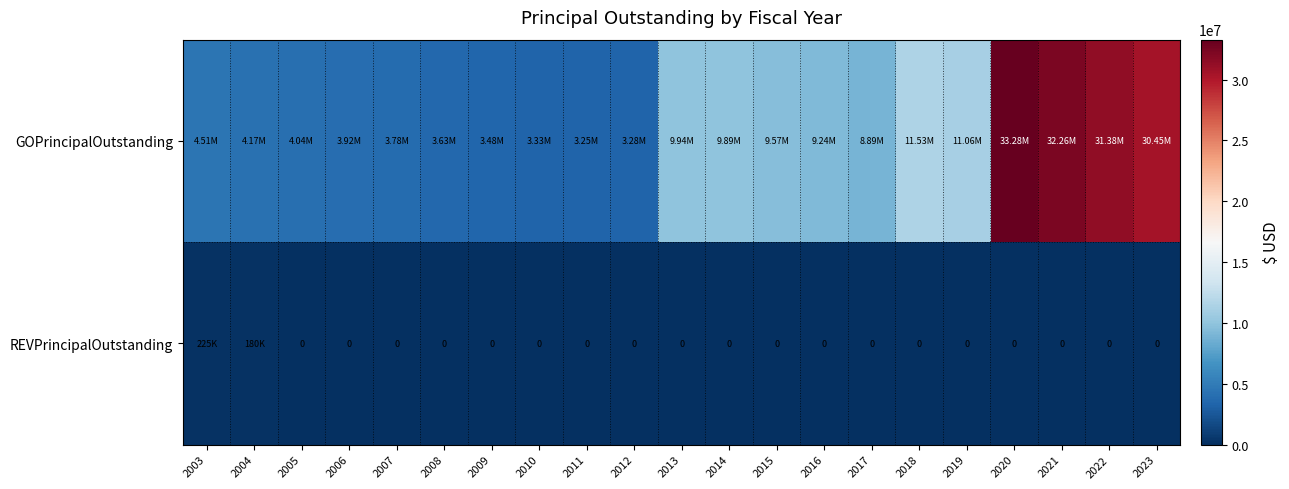

What is the maximum value for REVPrincipalOutstanding?

225000.0